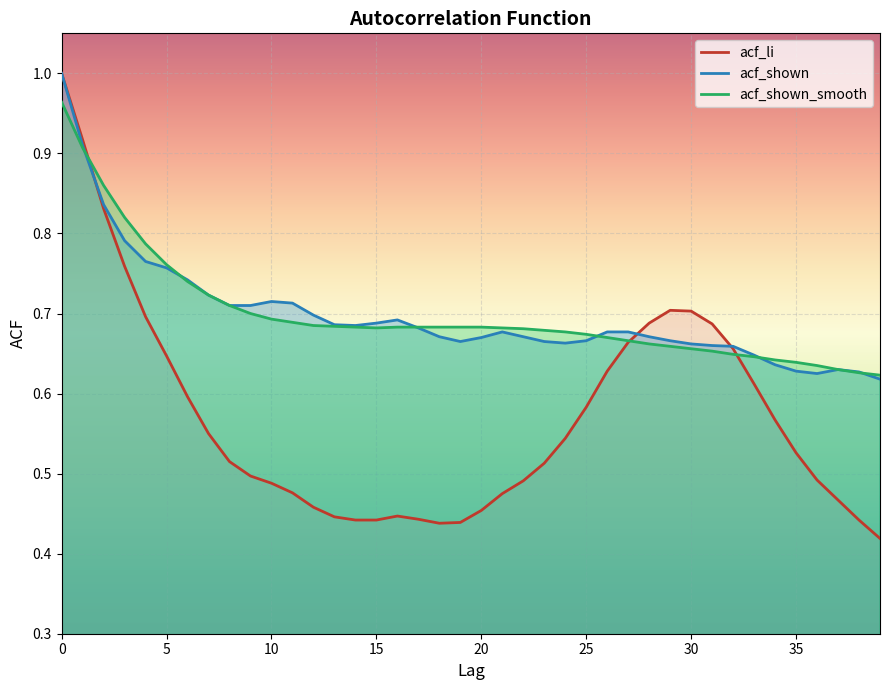

What is the greatest value displayed?

1.0